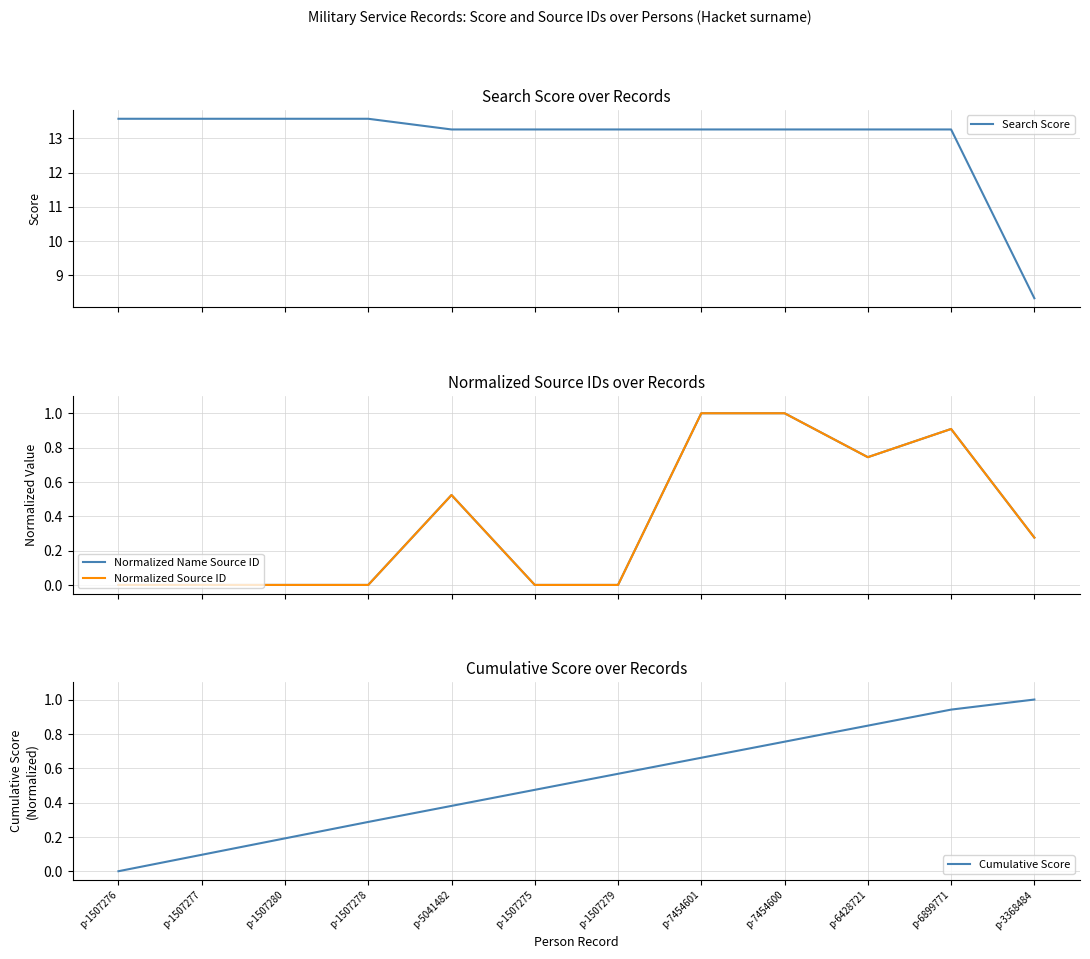

At how many categories does at least one series exceed 5?

12